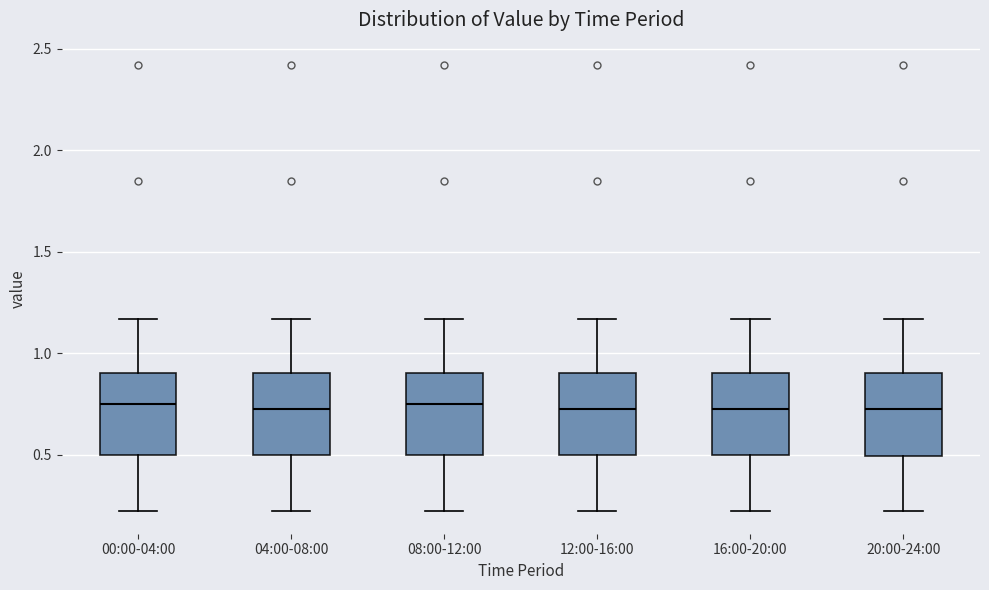

Where does the median line of the box for 20:00-24:00 sit on the y-axis? The values are not printed on the chart, so give them approximately, as read against the axis.

0.75